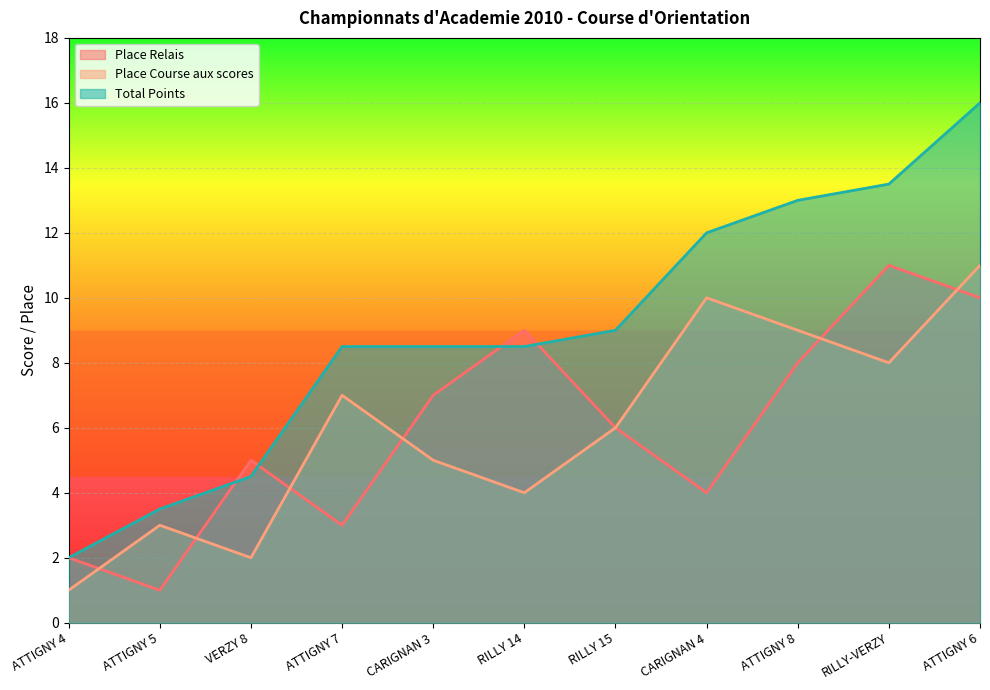

What is the smallest value displayed?

1.0